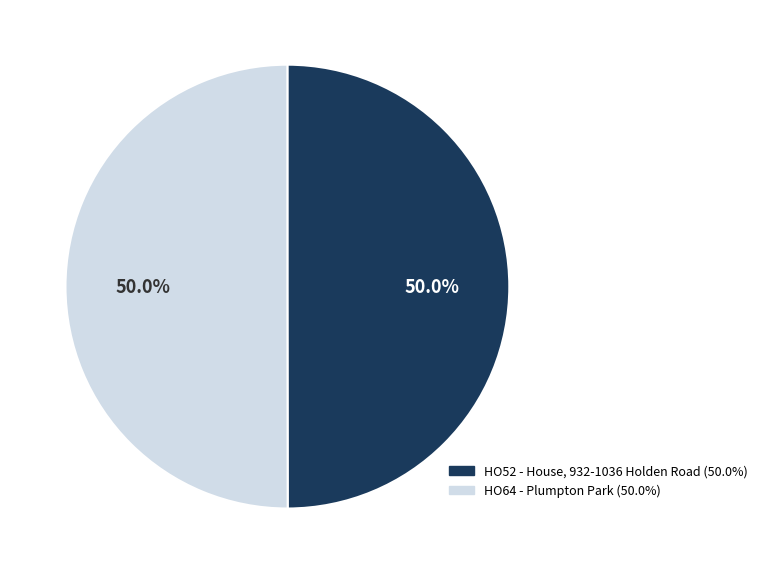

Count the number of slices in the pie.

2